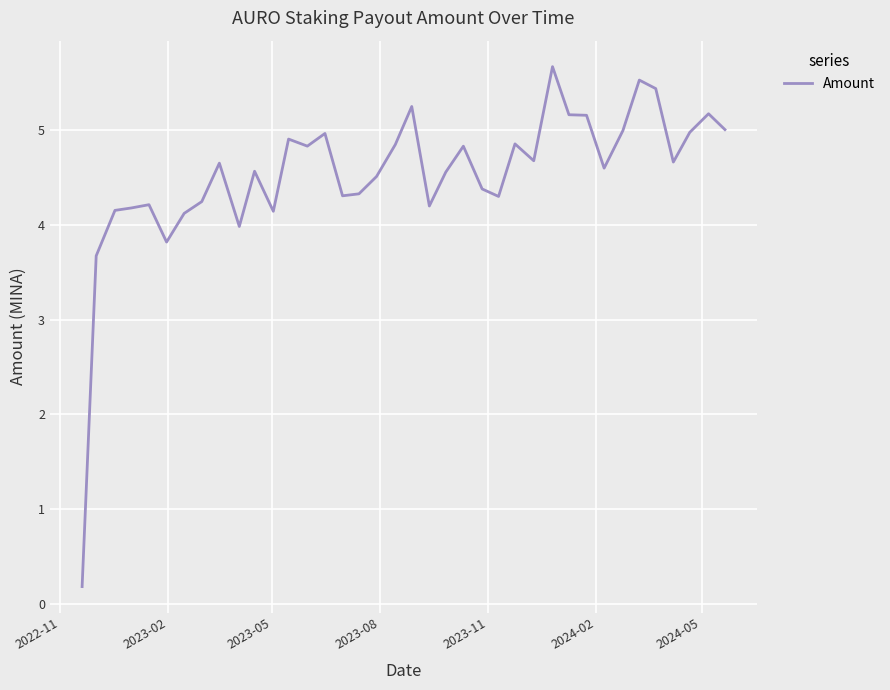

What is the difference between the maximum and minimum values?

5.5